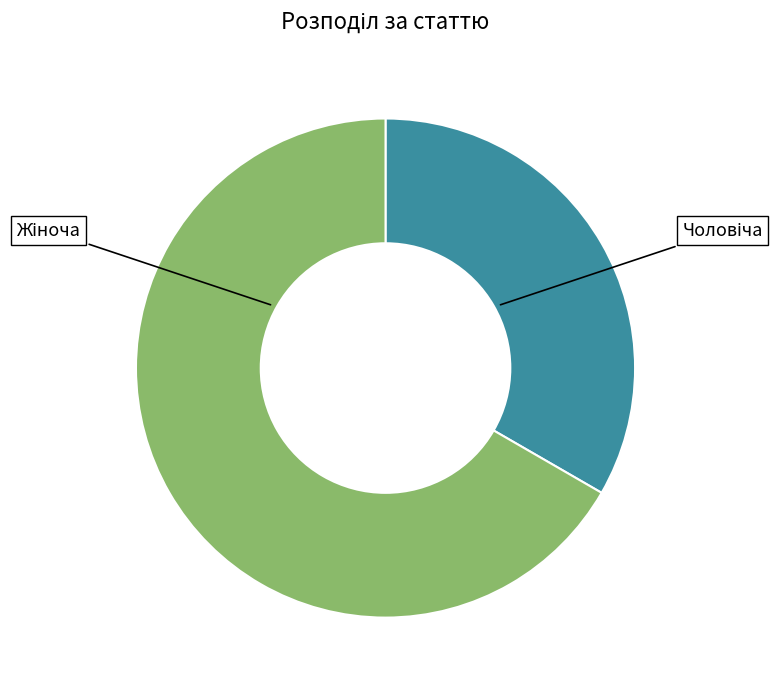

Is there any slice that represents more than half of the pie?

Yes